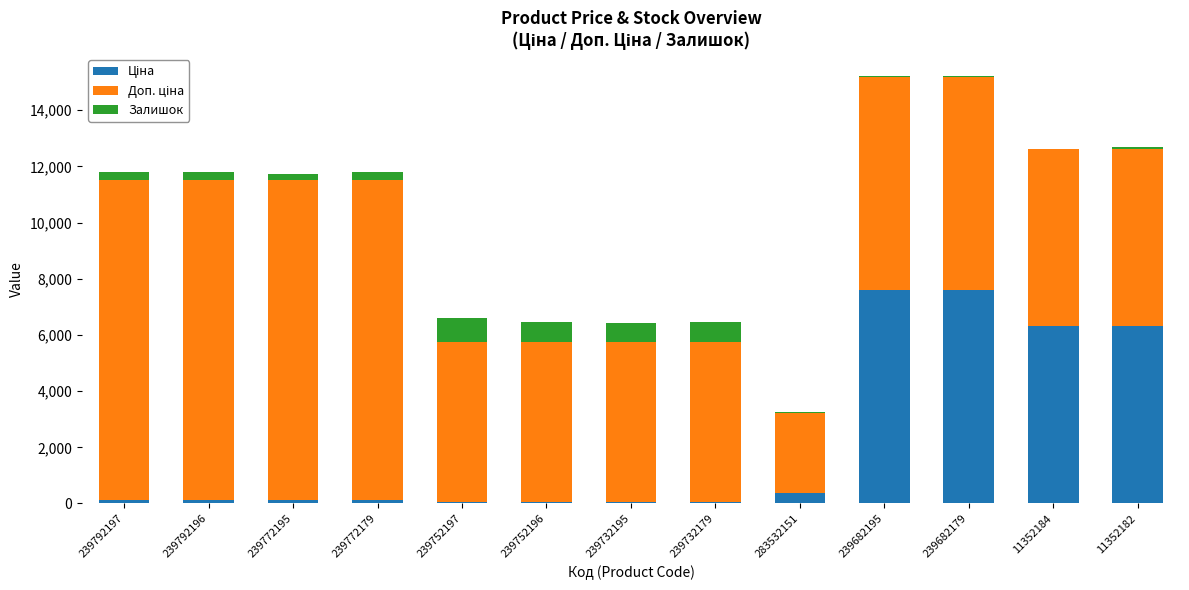

How many categories are shown in the chart?

13